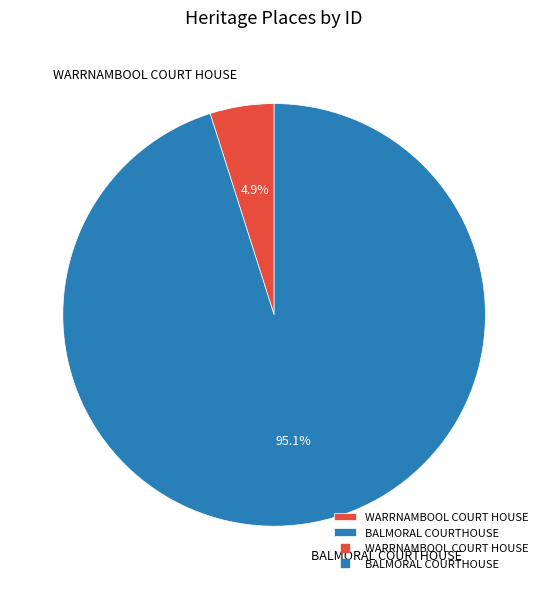

Is there a majority slice in this chart?

Yes